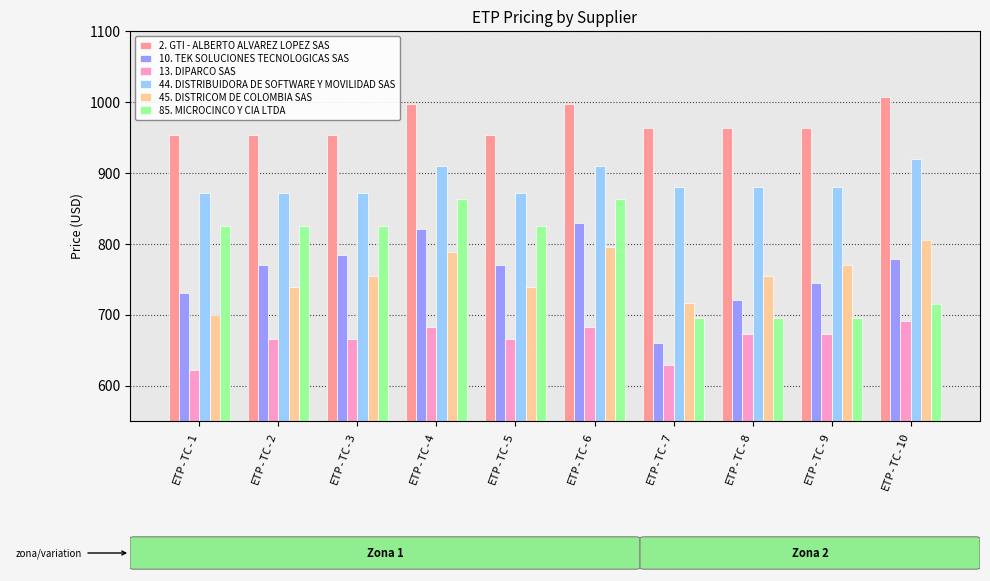

List the series in order of their peak value, lowest first.

13. DIPARCO SAS, 45. DISTRICOM DE COLOMBIA SAS, 10. TEK SOLUCIONES TECNOLOGICAS SAS, 85. MICROCINCO Y CIA LTDA, 44. DISTRIBUIDORA DE SOFTWARE Y MOVILIDAD SAS, 2. GTI - ALBERTO ALVAREZ LOPEZ SAS